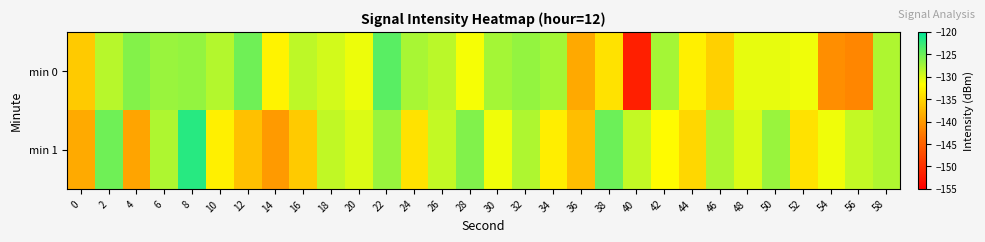

Which category has the lowest value across all series?

40